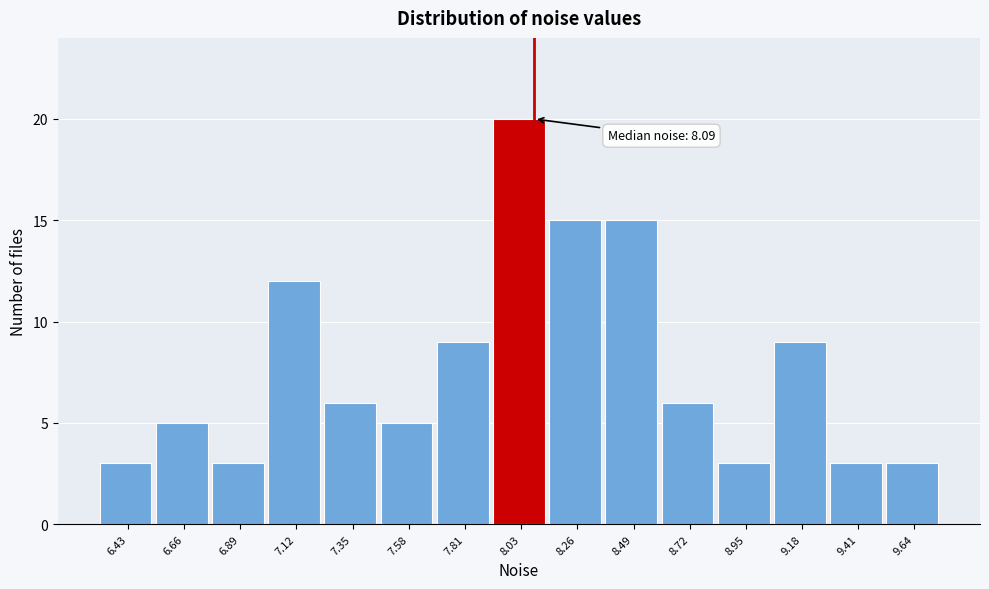

Which range on the x-axis has the tallest bar?

7.90 to 8.15